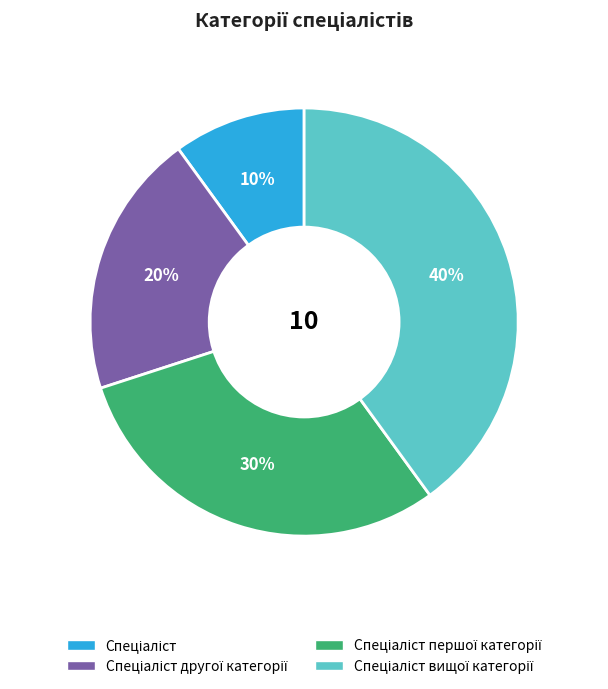

Does any single category account for the majority?

No